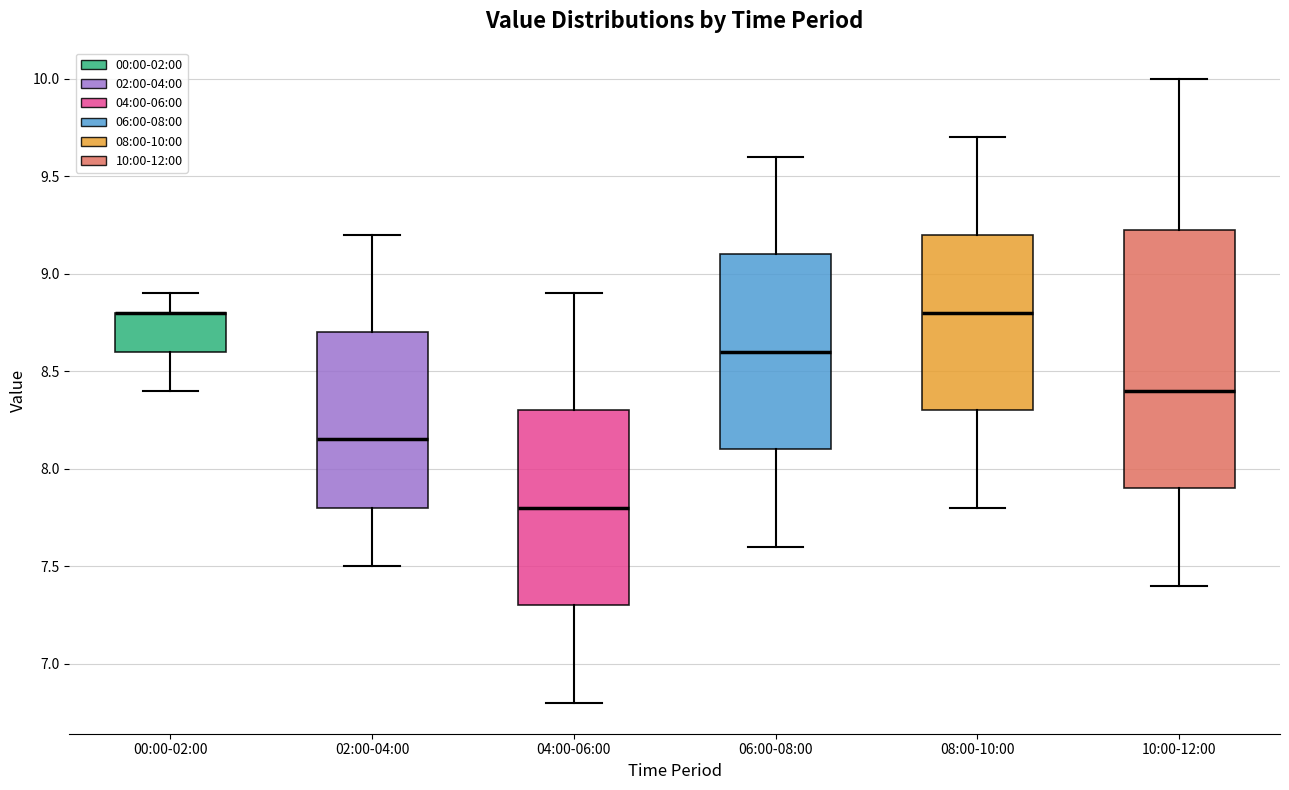

Reading left to right, transcribe this box plot: for each box, give where its median line is, the range the box spans, and where its two whiskers end, as read against the y-axis. The values are not printed on the chart, so give them approximately, as read against the axis.

00:00-02:00: median 8.80 (drawn on the box's upper edge), box 8.60 to 8.80, whiskers 8.40 to 8.90
02:00-04:00: median 8.15, box 7.80 to 8.70, whiskers 7.50 to 9.20
04:00-06:00: median 7.80, box 7.30 to 8.30, whiskers 6.80 to 8.90
06:00-08:00: median 8.60, box 8.10 to 9.10, whiskers 7.60 to 9.60
08:00-10:00: median 8.80, box 8.30 to 9.20, whiskers 7.80 to 9.70
10:00-12:00: median 8.40, box 7.90 to 9.25, whiskers 7.40 to 10.00